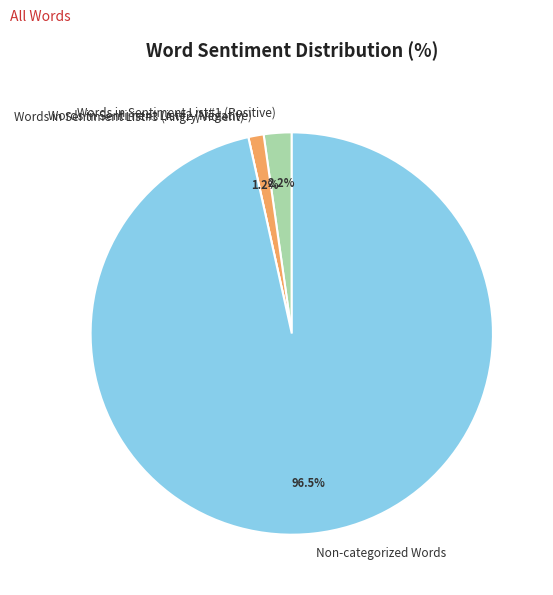

What is the majority slice?

Non-categorized Words